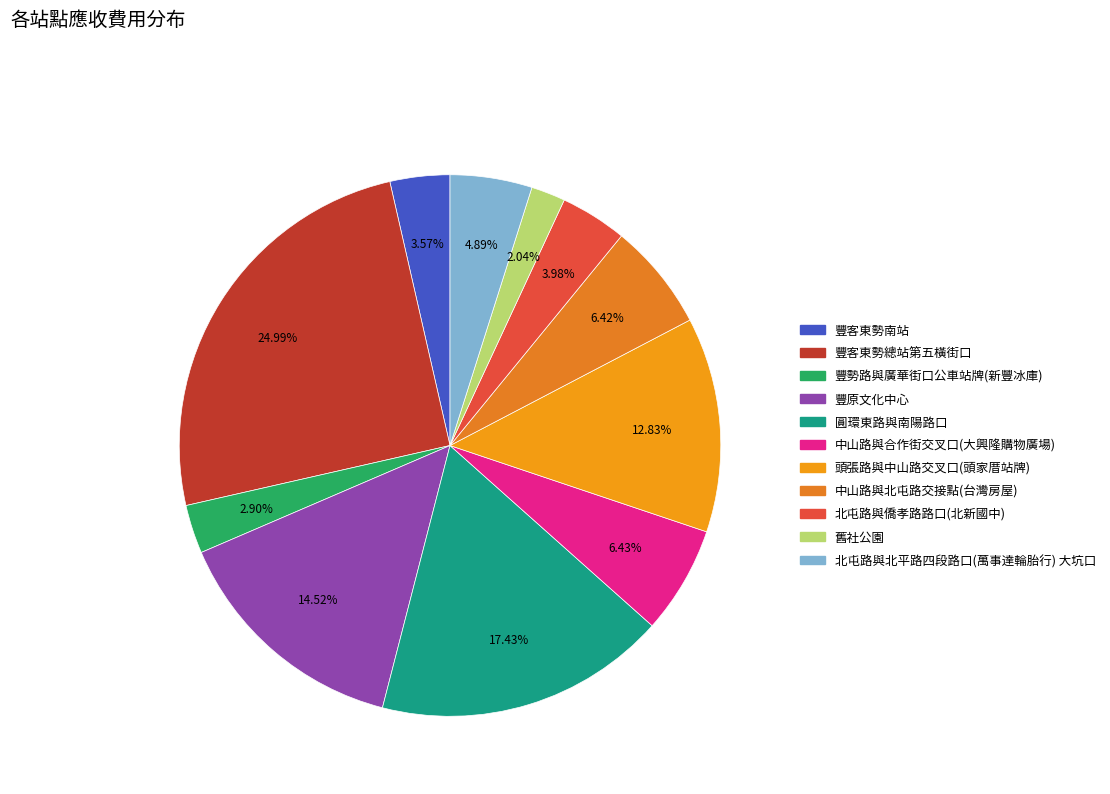

To the nearest percent, what is the combined percentage of 圓環東路與南陽路口 and 中山路與北屯路交接點(台灣房屋)?

24%